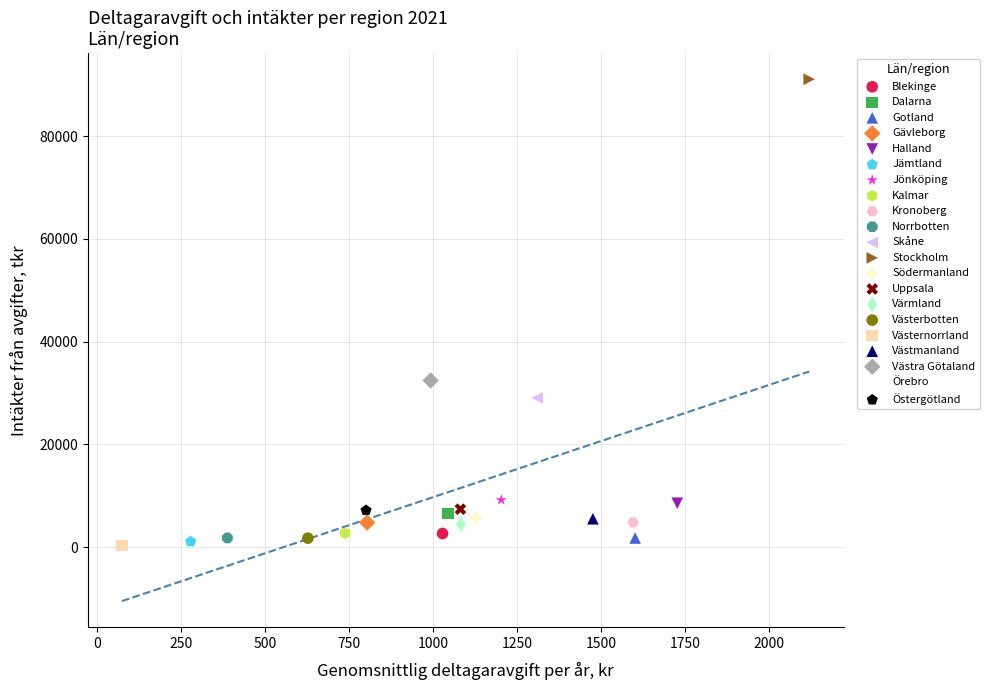

What are all the series names shown in the legend?

Blekinge, Dalarna, Gotland, Gävleborg, Halland, Jämtland, Jönköping, Kalmar, Kronoberg, Norrbotten, Skåne, Stockholm, Södermanland, Uppsala, Värmland, Västerbotten, Västernorrland, Västmanland, Västra Götaland, Örebro, Östergötland